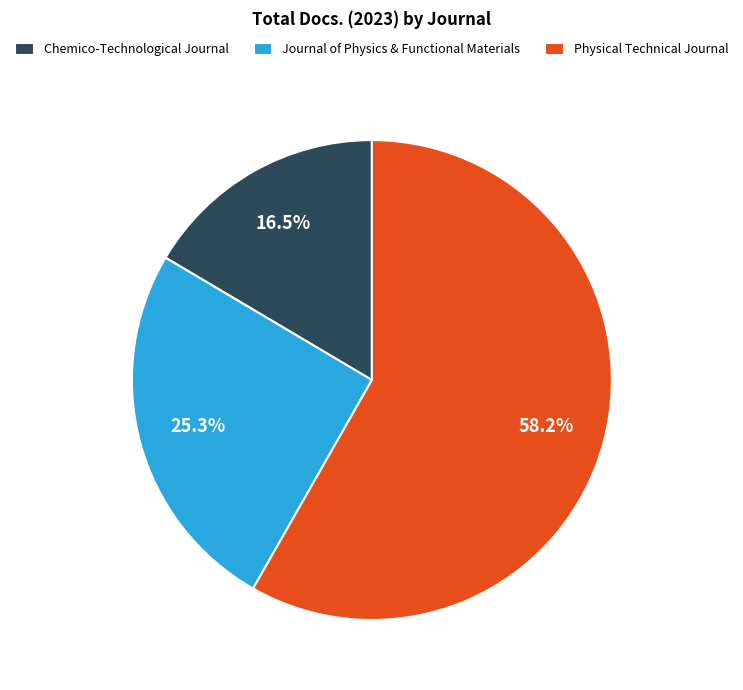

Which slice represents more than half of the pie?

Physical Technical Journal